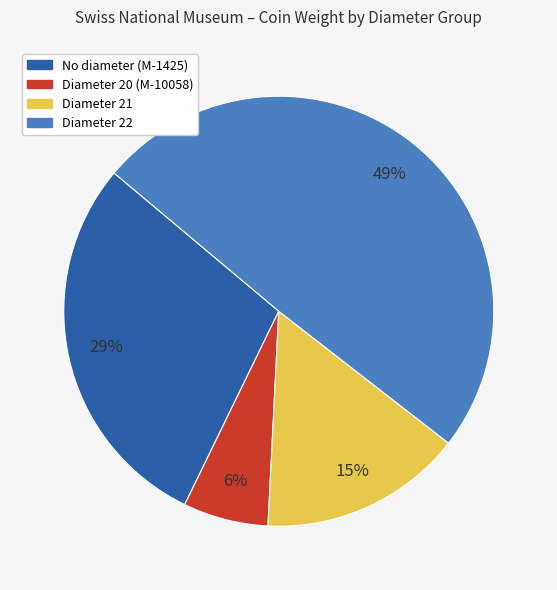

To the nearest percent, what is the difference between the largest and smallest slice percentages?

43%